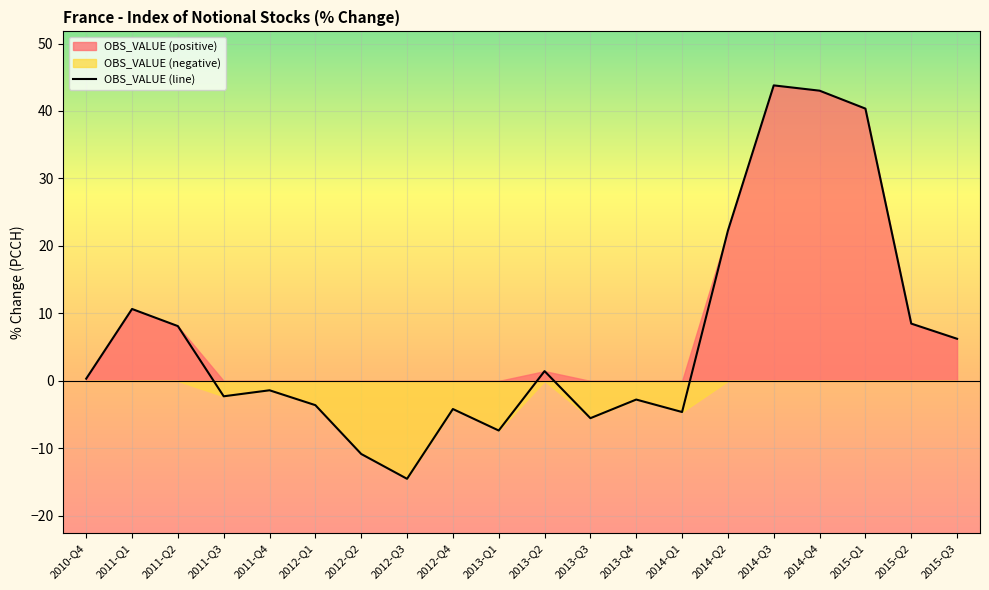

What is the change in value from 2010-Q4 to 2011-Q3?

-2.6